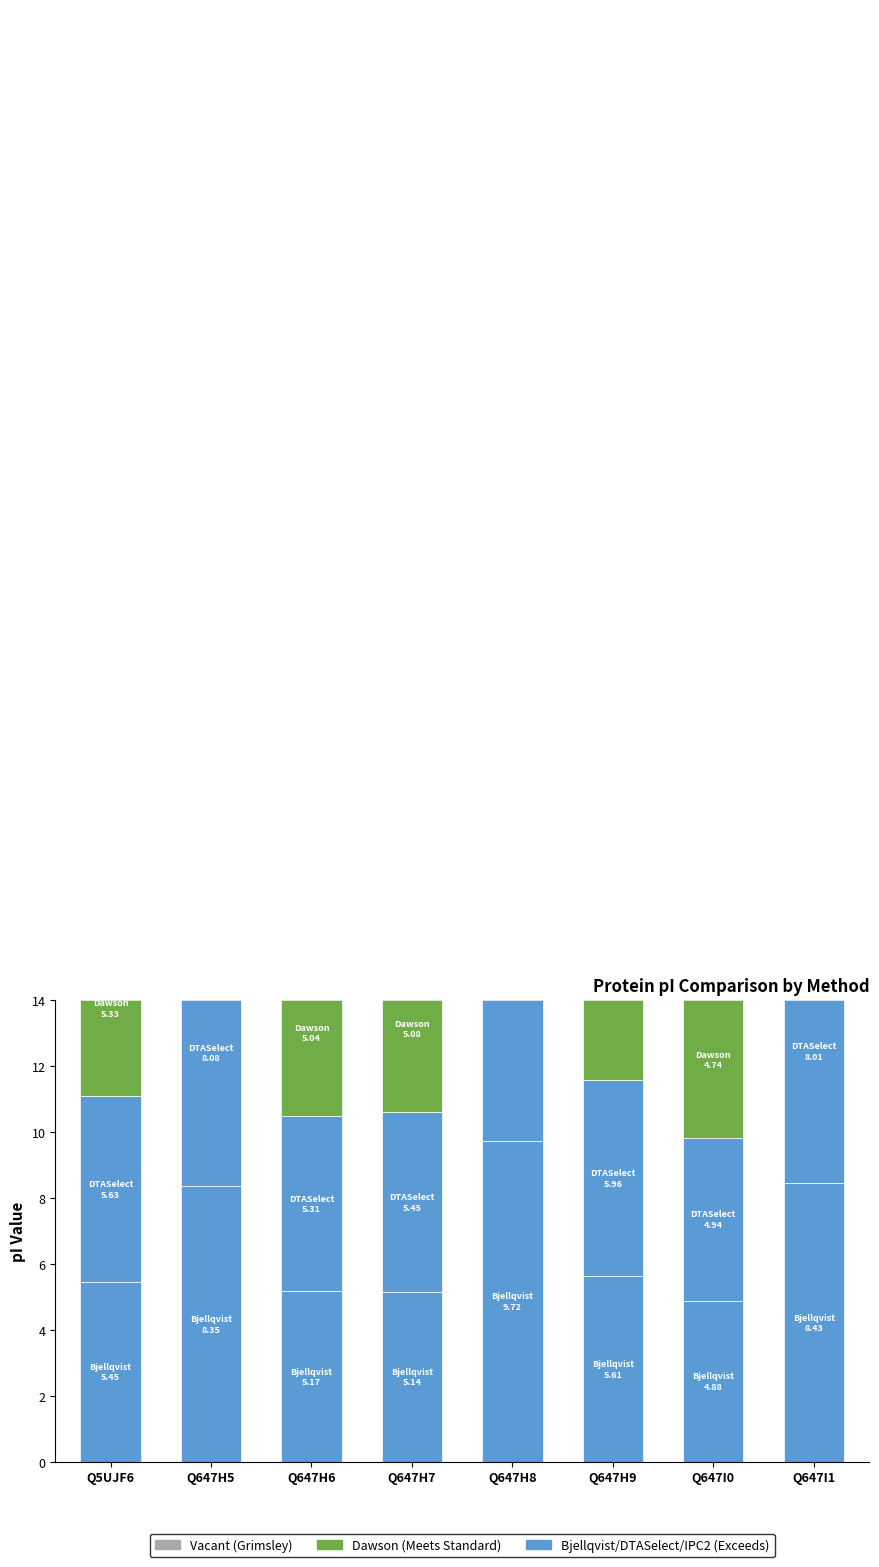

At which label is Vacant (remaining) closest to -22?

Q647H5